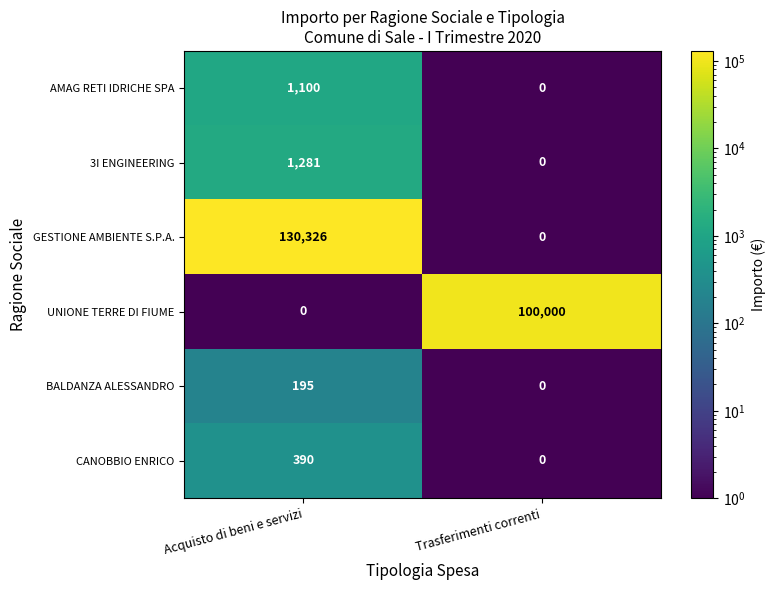

Which series has the widest spread of values?

GESTIONE AMBIENTE S.P.A.